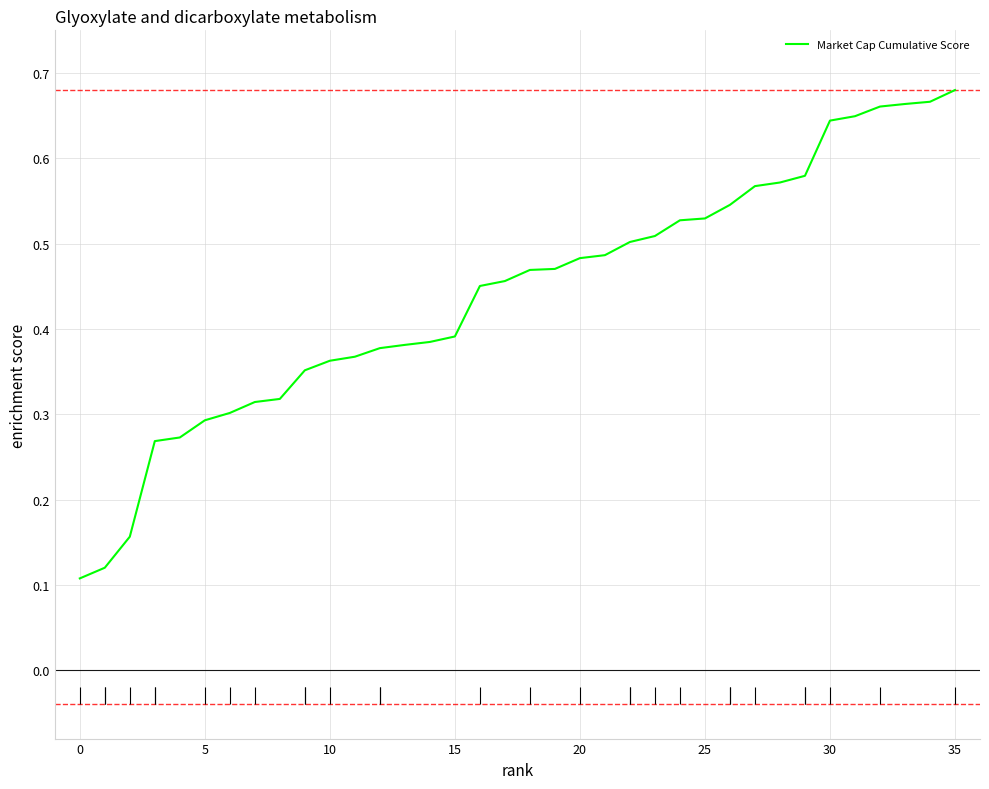

Between 21 and 18, which is larger?

21